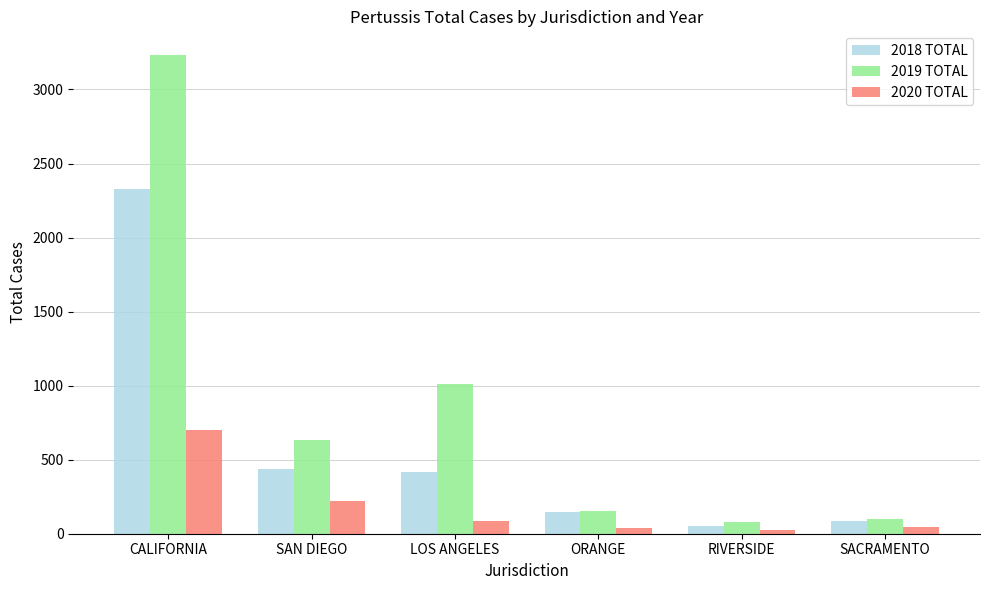

What value does the 2019 TOTAL series have at SACRAMENTO?

98